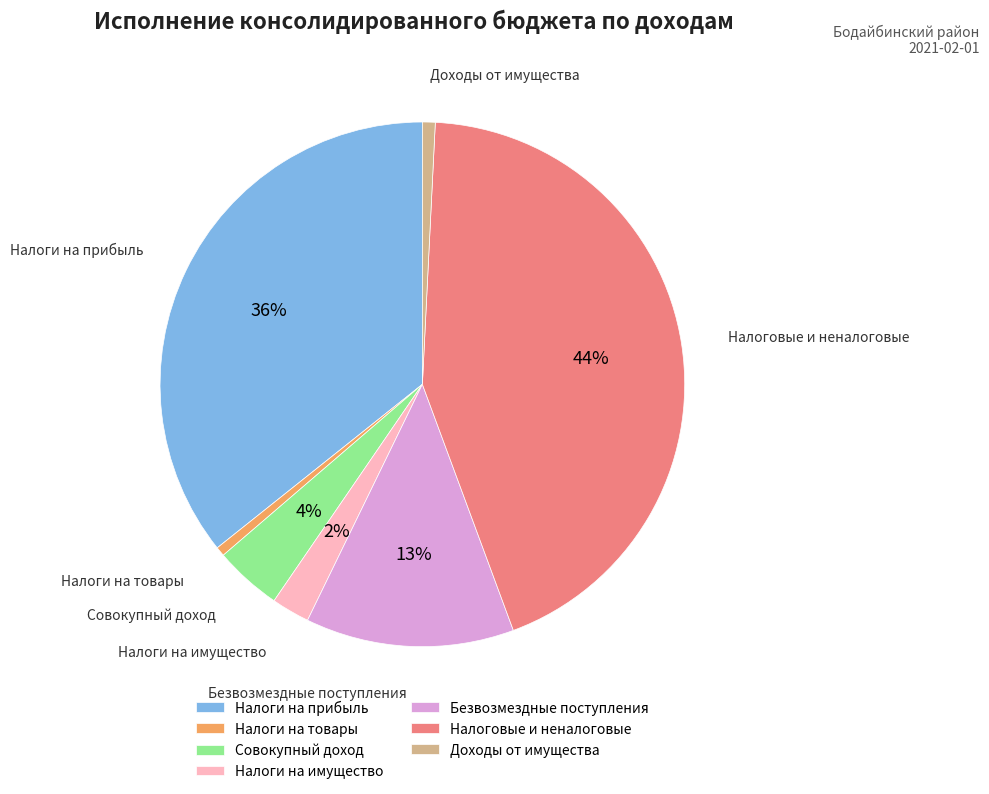

How many slices are in this pie chart?

7